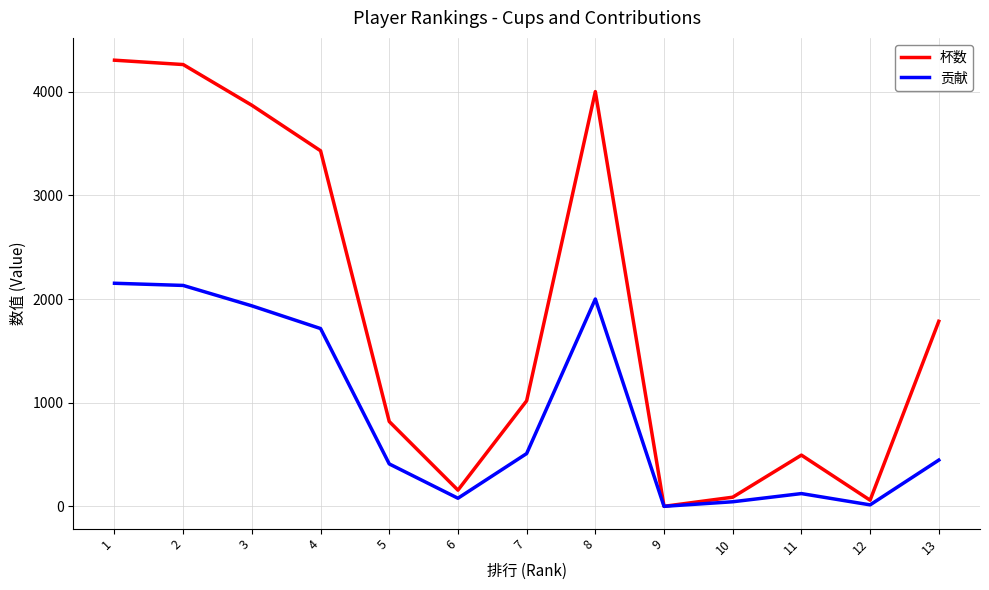

What is the difference between the second highest and second lowest values in the 杯数 series?

4203